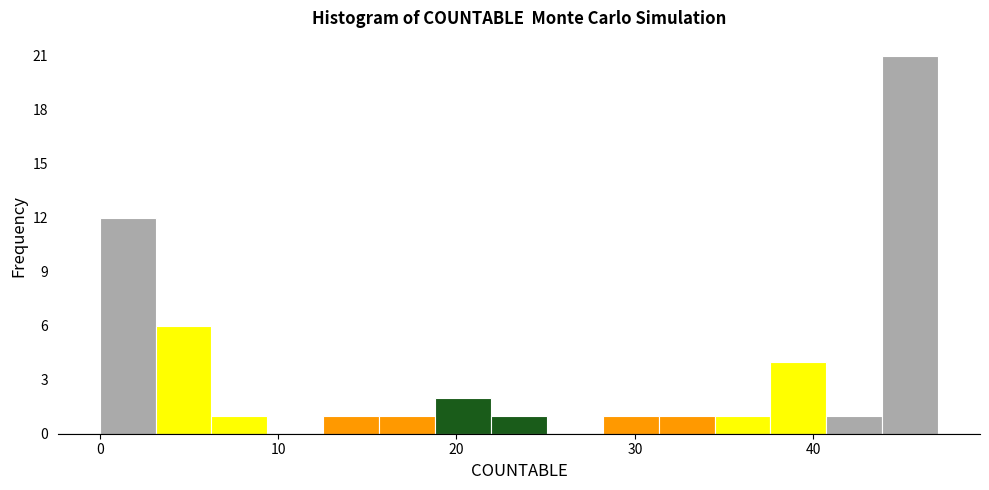

Around what value on the x-axis is the tallest bar? Give the approximate position of its centre, as read against the axis.

45